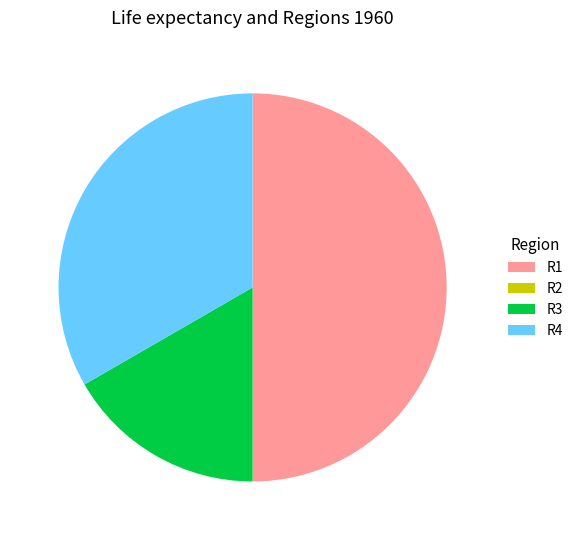

Which slice is the largest?

R1